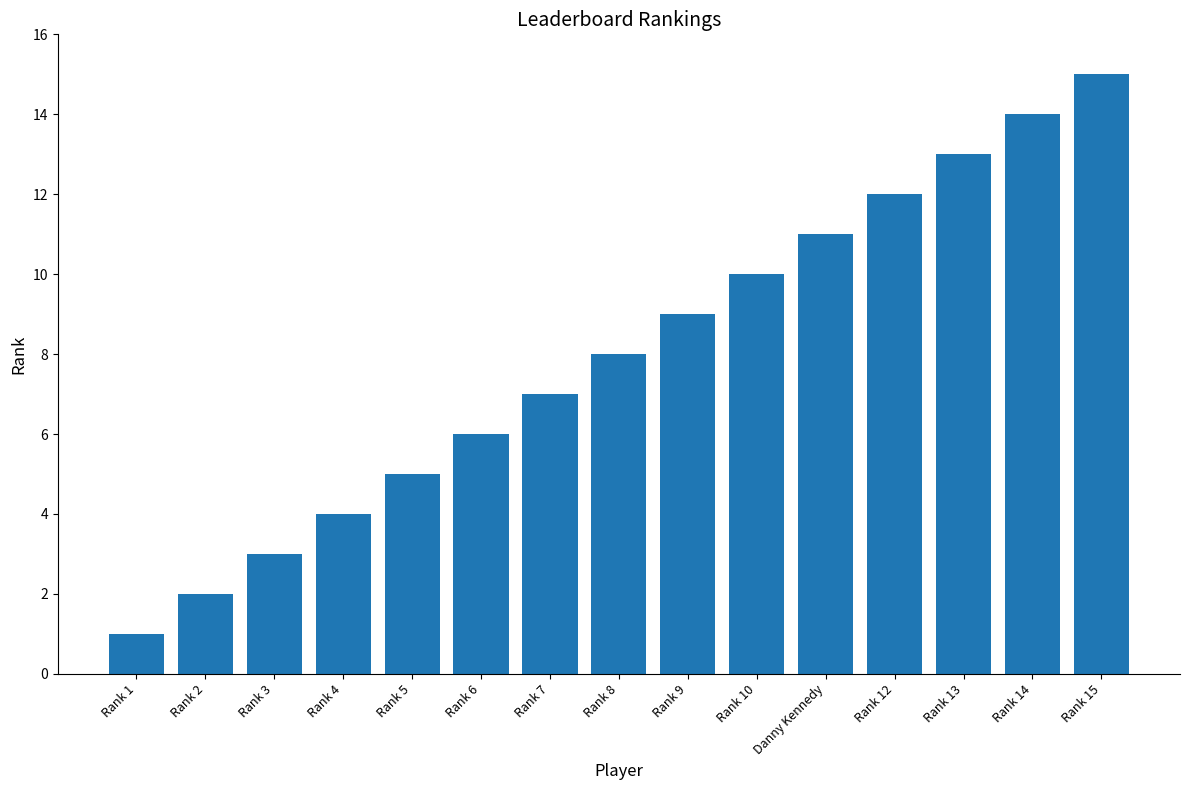

What is the label of the 2nd bar from the right?

Rank 14